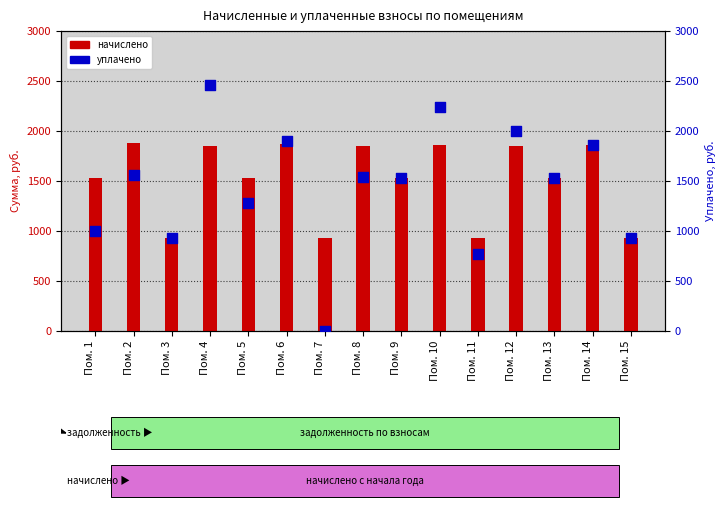

At how many categories does at least one series exceed 1594?

7